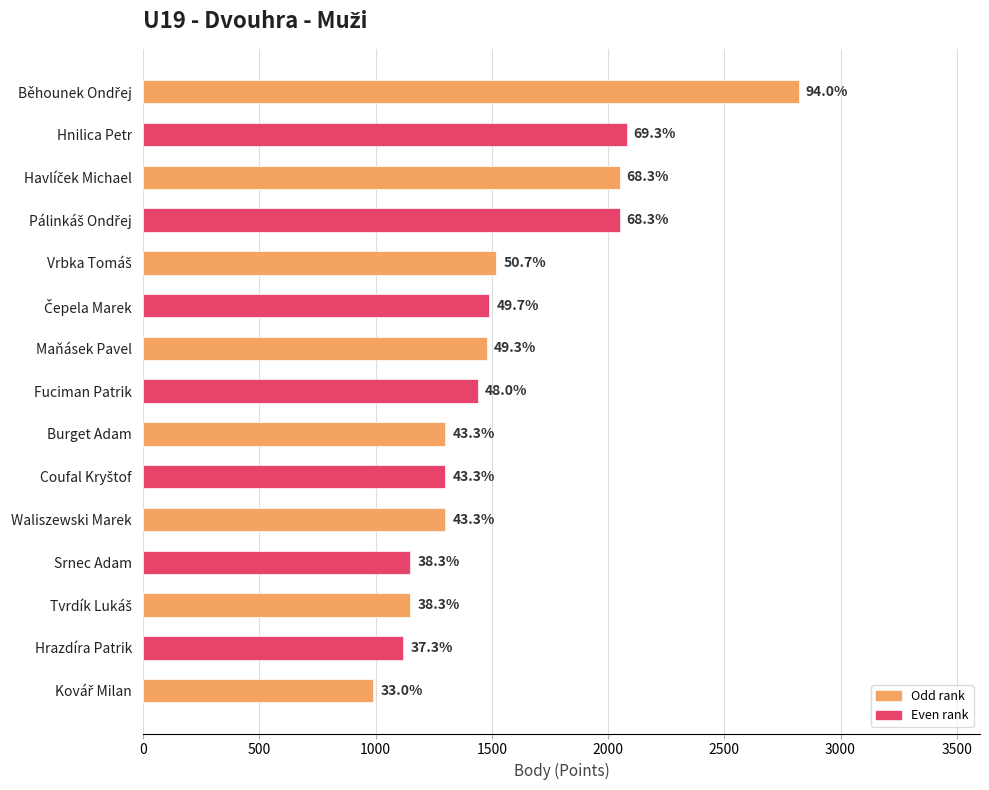

Does the chart contain any negative values?

No